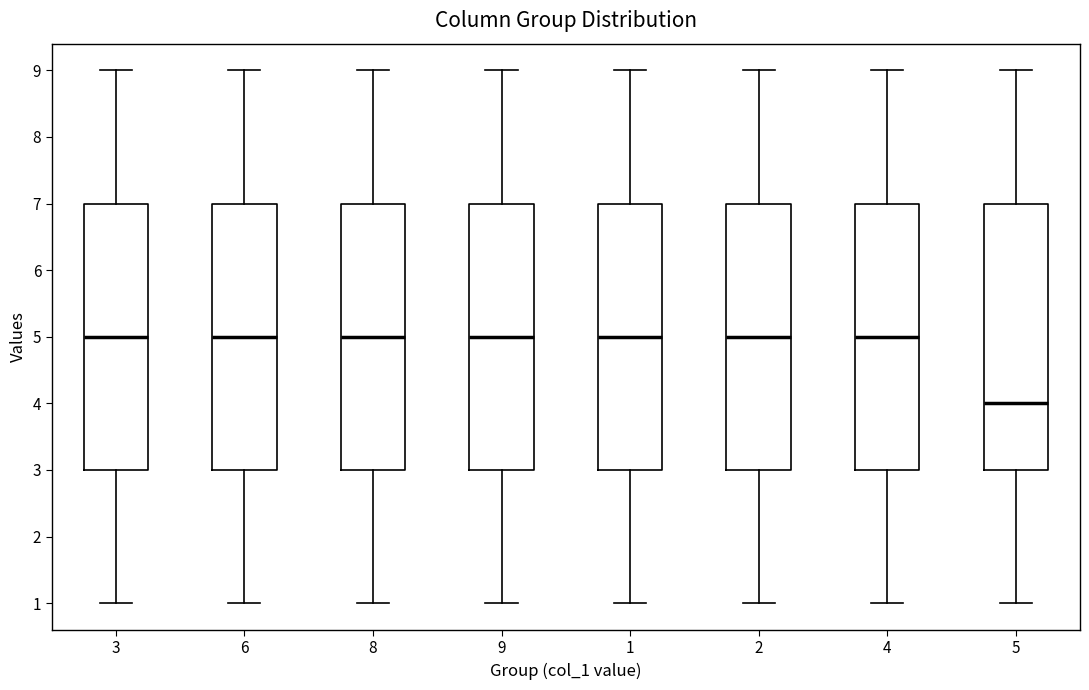

Reading left to right, transcribe this box plot: for each box, give where its median line is, the range the box spans, and where its two whiskers end, as read against the y-axis. The values are not printed on the chart, so give them approximately, as read against the axis.

3: median 5, box 3 to 7, whiskers 1 to 9
6: median 5, box 3 to 7, whiskers 1 to 9
8: median 5, box 3 to 7, whiskers 1 to 9
9: median 5, box 3 to 7, whiskers 1 to 9
1: median 5, box 3 to 7, whiskers 1 to 9
2: median 5, box 3 to 7, whiskers 1 to 9
4: median 5, box 3 to 7, whiskers 1 to 9
5: median 4, box 3 to 7, whiskers 1 to 9